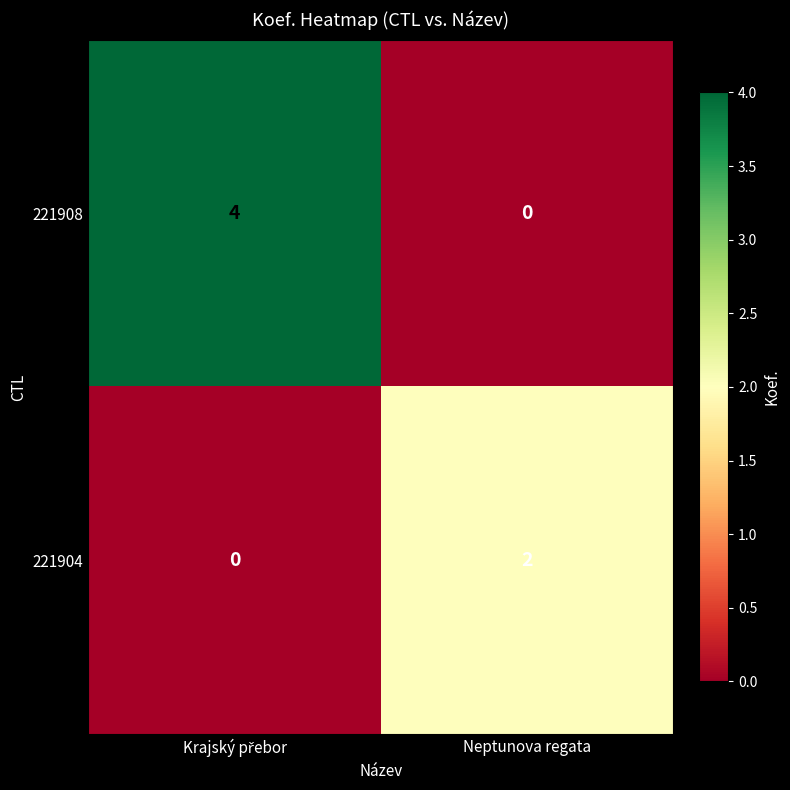

Reading left to right, transcribe all the data shown in this chart.

221908: 4	0
221904: 0	2